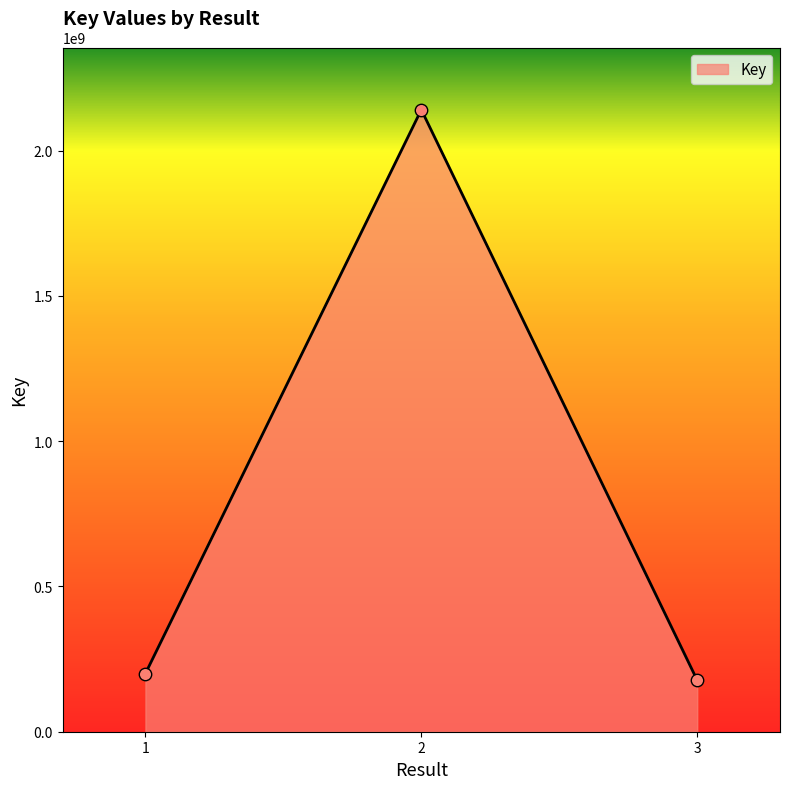

Which has a higher value, 3 or 1?

1